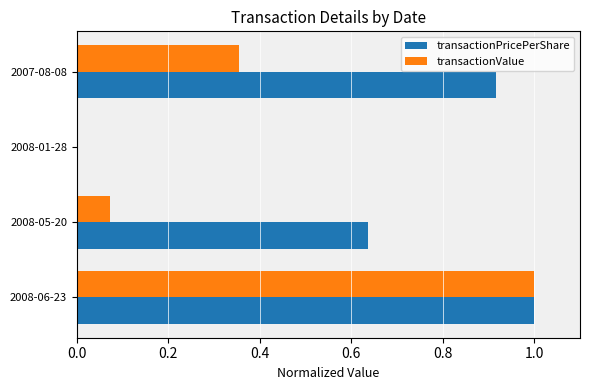

Is it true that transactionValue equals 1.5 at 2008-06-23?

False